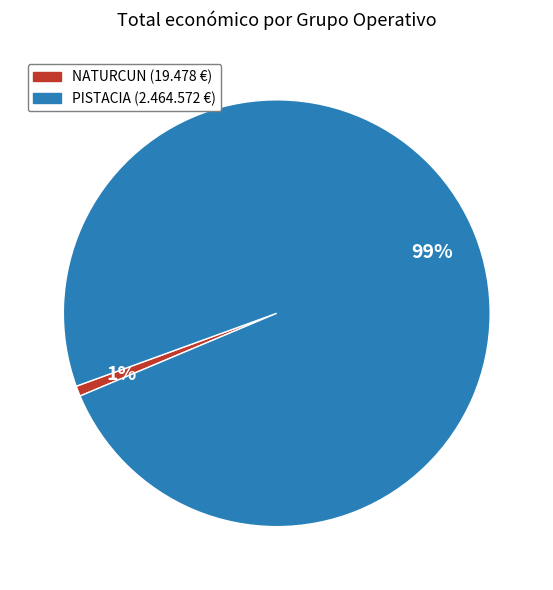

To the nearest percent, what is the average slice percentage?

50%